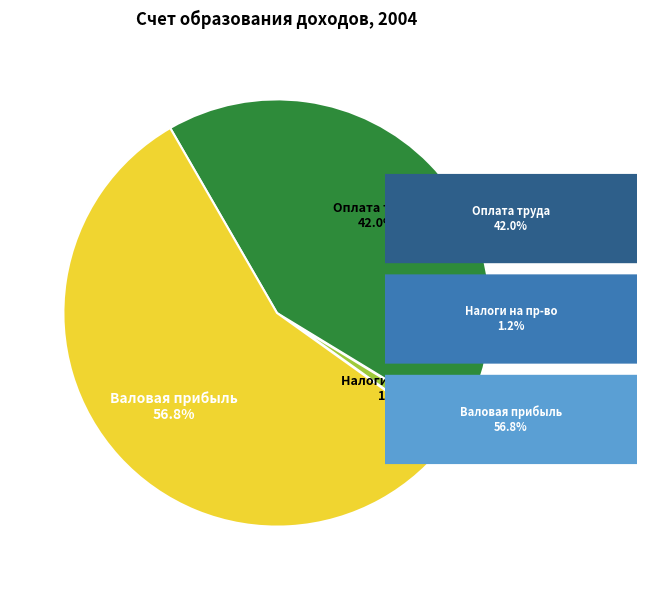

Is there a majority slice in this chart?

Yes